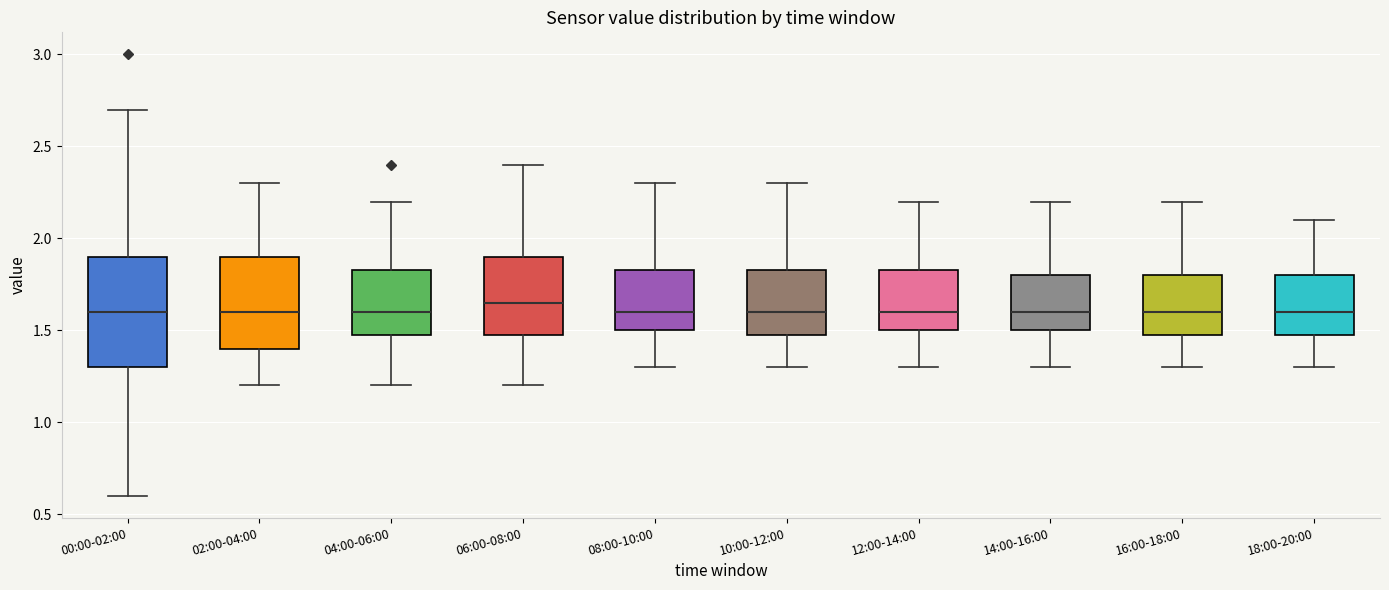

Reading left to right, transcribe this box plot: for each box, give where its median line is, the range the box spans, and where its two whiskers end, as read against the y-axis. The values are not printed on the chart, so give them approximately, as read against the axis.

00:00-02:00: median 1.60, box 1.30 to 1.90, whiskers 0.60 to 2.70
02:00-04:00: median 1.60, box 1.40 to 1.90, whiskers 1.20 to 2.30
04:00-06:00: median 1.60, box 1.50 to 1.85, whiskers 1.20 to 2.20
06:00-08:00: median 1.65, box 1.50 to 1.90, whiskers 1.20 to 2.40
08:00-10:00: median 1.60, box 1.50 to 1.85, whiskers 1.30 to 2.30
10:00-12:00: median 1.60, box 1.50 to 1.85, whiskers 1.30 to 2.30
12:00-14:00: median 1.60, box 1.50 to 1.85, whiskers 1.30 to 2.20
14:00-16:00: median 1.60, box 1.50 to 1.80, whiskers 1.30 to 2.20
16:00-18:00: median 1.60, box 1.50 to 1.80, whiskers 1.30 to 2.20
18:00-20:00: median 1.60, box 1.50 to 1.80, whiskers 1.30 to 2.10